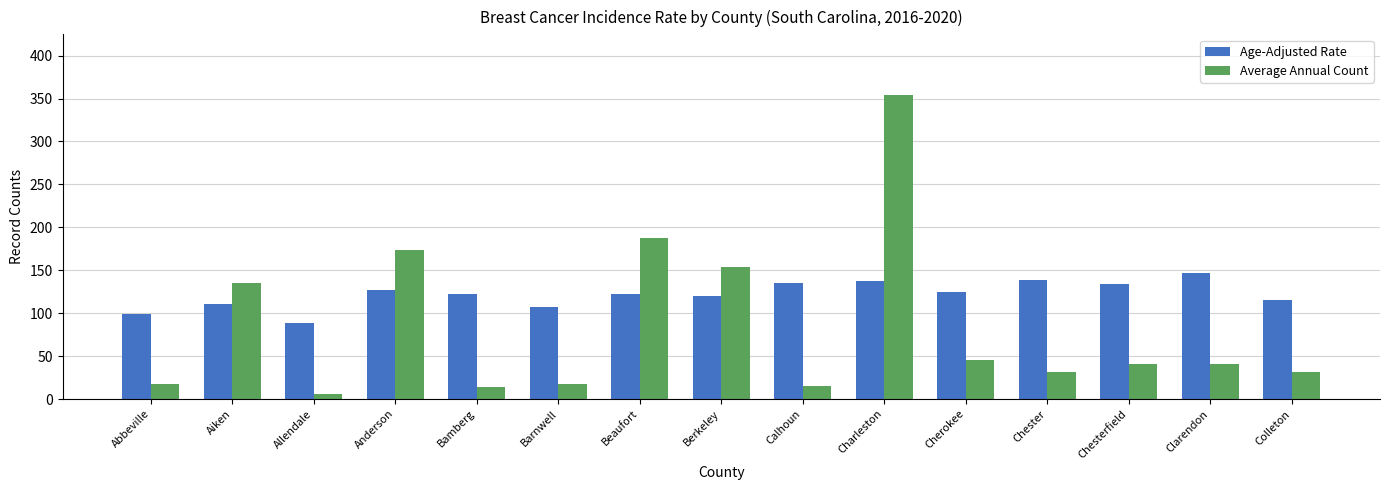

What are all the series names shown in the legend?

Age-Adjusted Rate, Average Annual Count